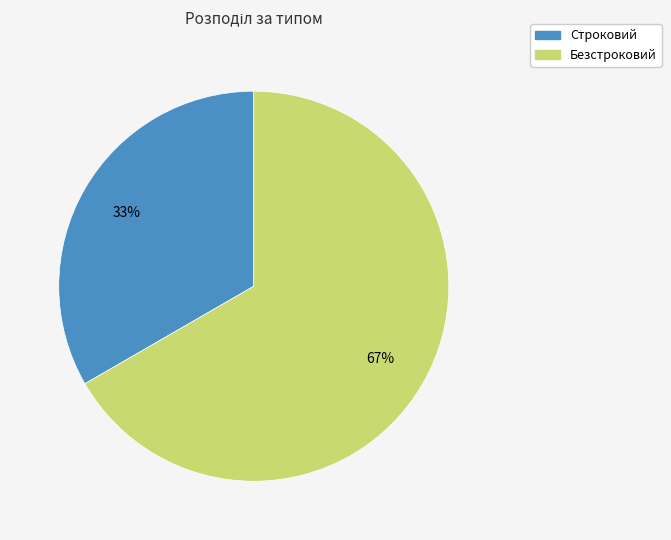

To the nearest percent, what portion does Строковий represent?

33%